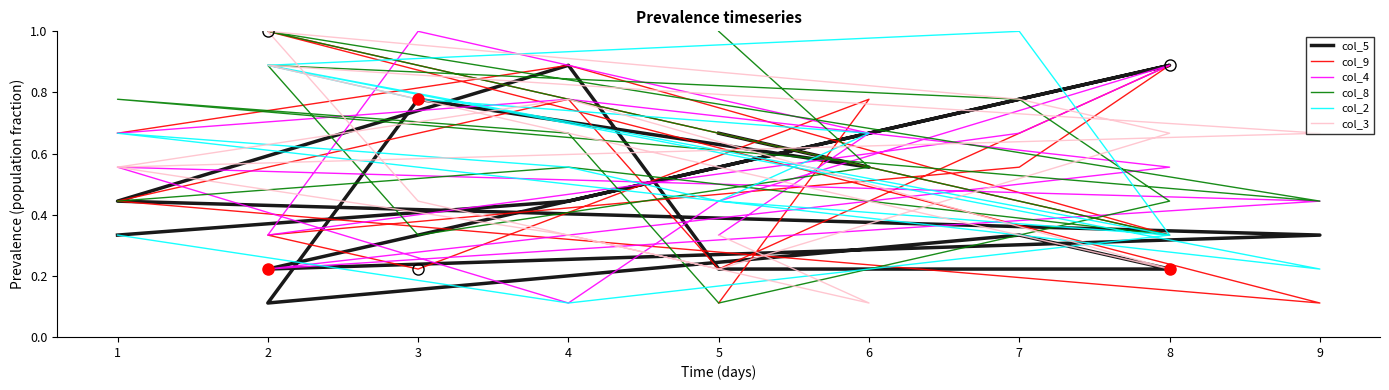

At which category is the sum across all series the highest?

2